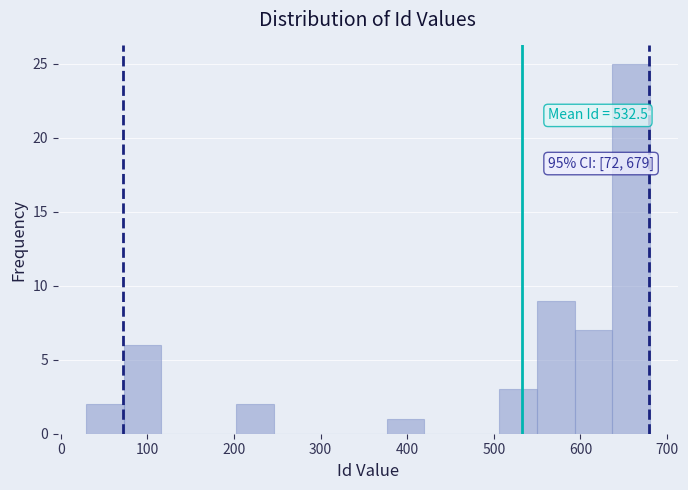

Over which range of the x-axis is the bar tallest?

640 to 680